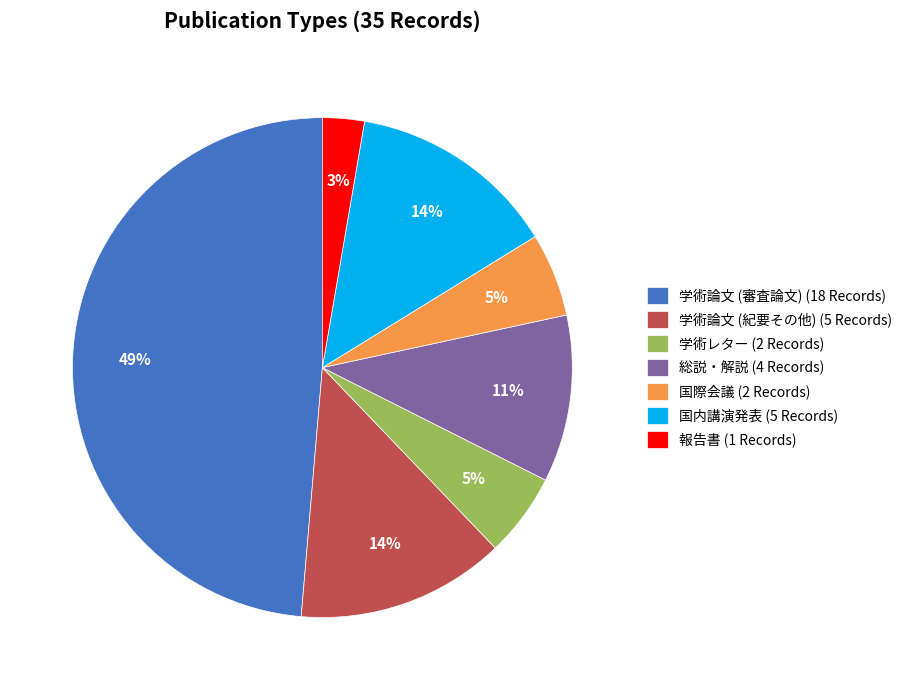

Is there a majority slice in this chart?

No